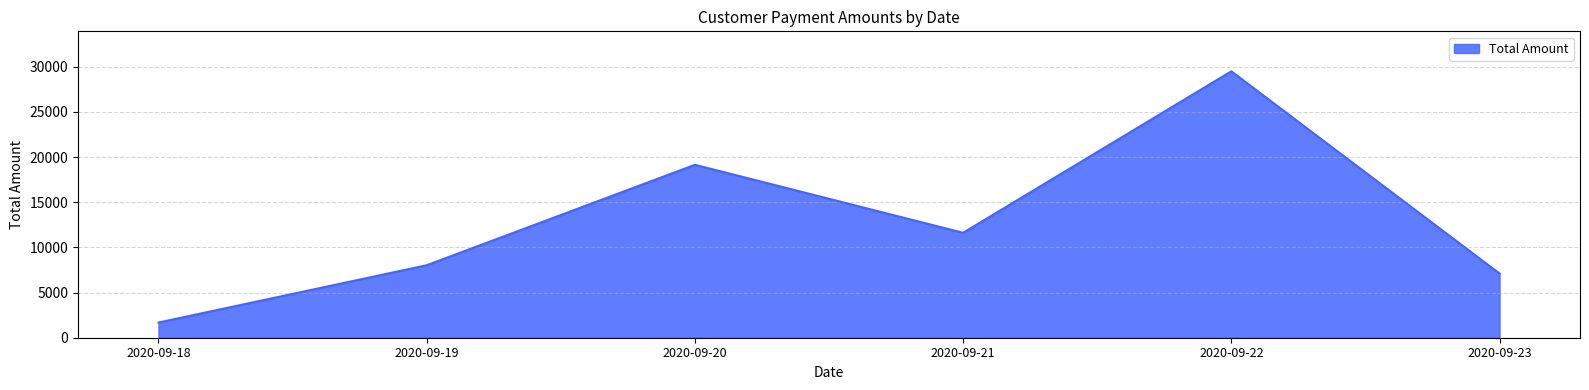

Rank the categories by value from lowest to highest.

2020-09-18, 2020-09-23, 2020-09-19, 2020-09-21, 2020-09-20, 2020-09-22